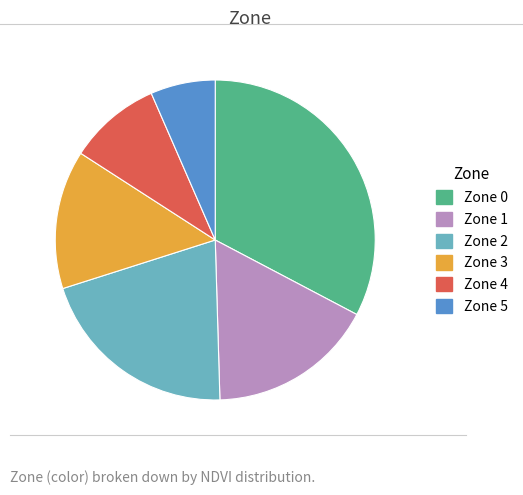

Which category has the smallest portion of the pie?

Zone 5